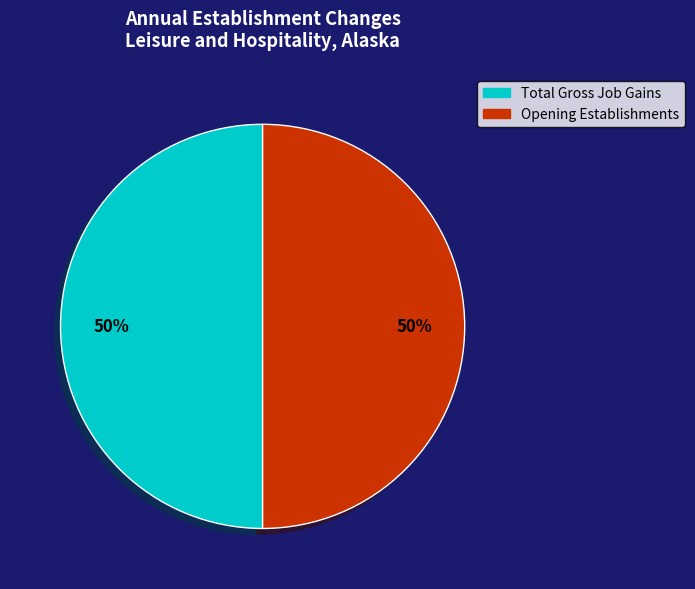

Do Opening Establishments and Total Gross Job Gains together represent more than half of the pie?

Yes